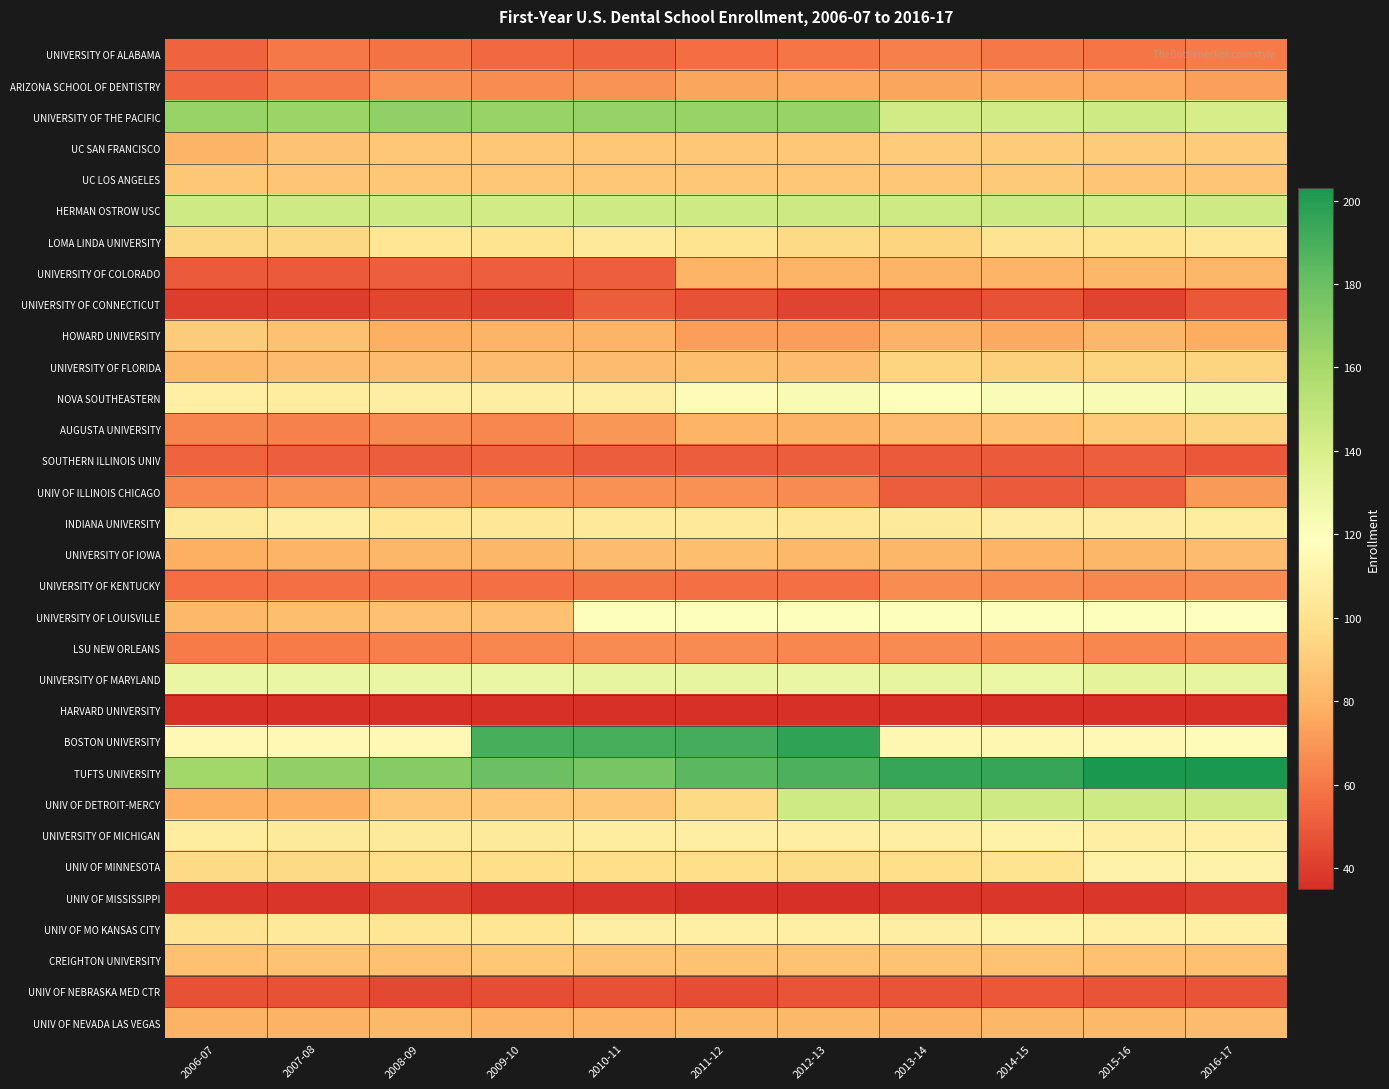

List the series in order of their peak value, lowest first.

HARVARD UNIVERSITY, UNIV OF MISSISSIPPI, UNIV OF NEBRASKA MED CTR, UNIVERSITY OF CONNECTICUT, SOUTHERN ILLINOIS UNIV, UNIVERSITY OF ALABAMA, UNIVERSITY OF KENTUCKY, LSU NEW ORLEANS, UNIV OF ILLINOIS CHICAGO, ARIZONA SCHOOL OF DENTISTRY, UNIVERSITY OF COLORADO, UNIV OF NEVADA LAS VEGAS, UNIVERSITY OF IOWA, CREIGHTON UNIVERSITY, UC LOS ANGELES, UC SAN FRANCISCO, HOWARD UNIVERSITY, UNIVERSITY OF FLORIDA, AUGUSTA UNIVERSITY, LOMA LINDA UNIVERSITY, INDIANA UNIVERSITY, UNIVERSITY OF MICHIGAN, UNIV OF MO KANSAS CITY, UNIV OF MINNESOTA, UNIVERSITY OF LOUISVILLE, NOVA SOUTHEASTERN, UNIVERSITY OF MARYLAND, UNIV OF DETROIT-MERCY, HERMAN OSTROW USC, UNIVERSITY OF THE PACIFIC, BOSTON UNIVERSITY, TUFTS UNIVERSITY